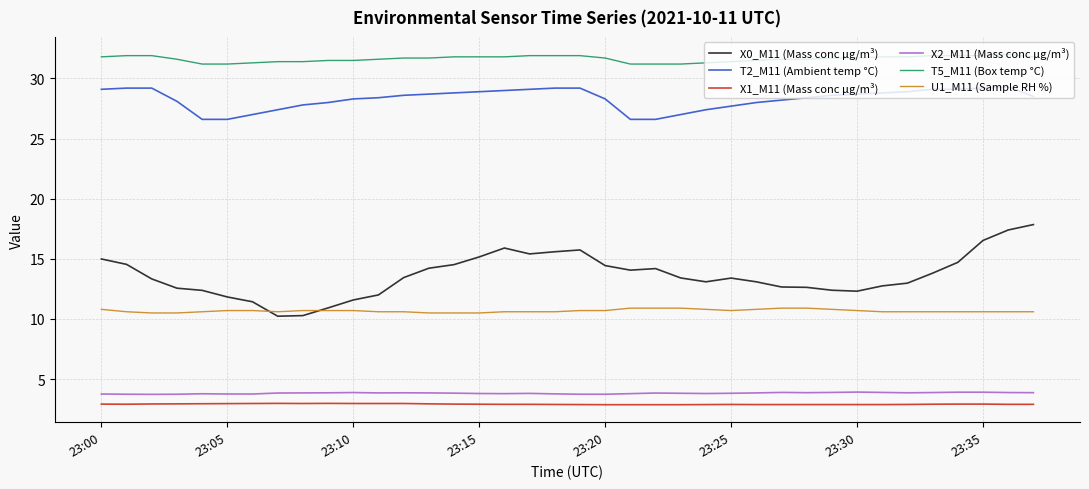

Does the chart display data point markers on the line(s)?

No